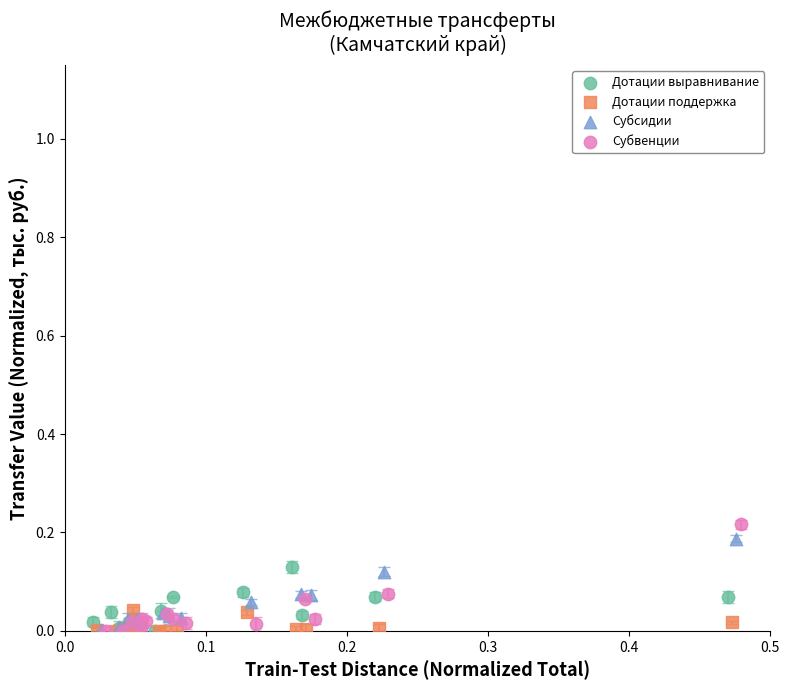

What are all the series names shown in the legend?

Дотации выравнивание, Дотации поддержка, Субсидии, Субвенции